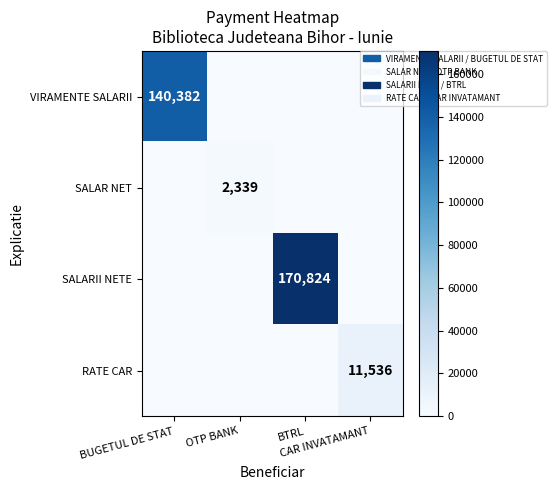

At which category is the sum across all series the highest?

BTRL